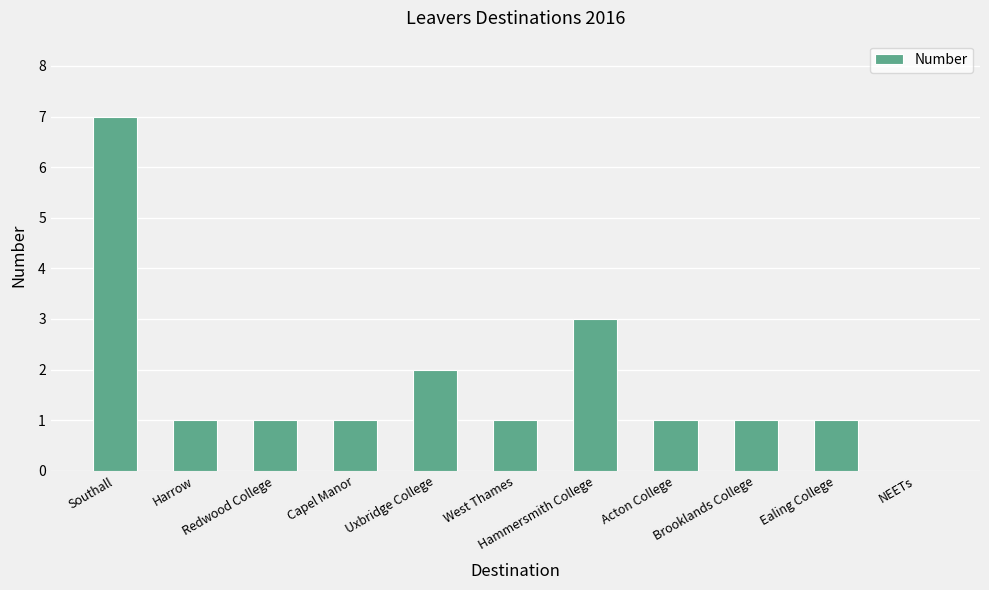

What is the maximum value shown in the chart?

7